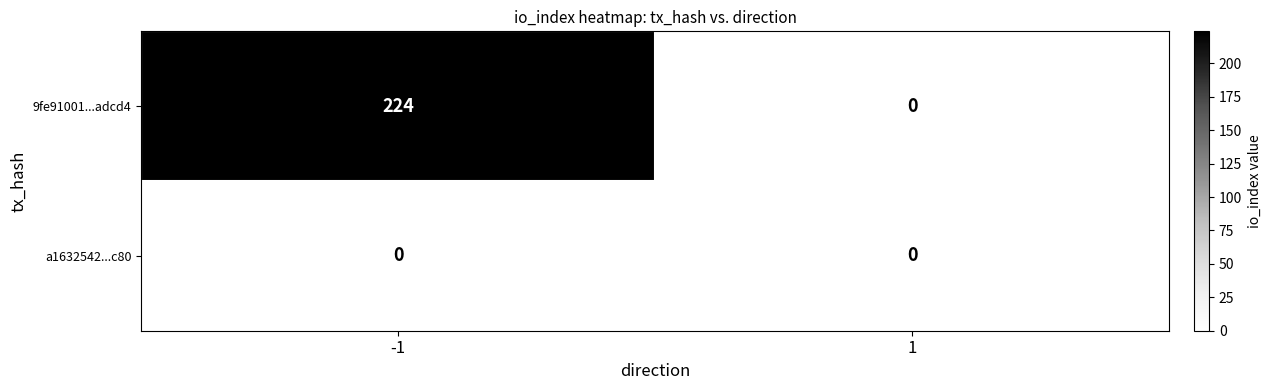

Rank the series by their maximum value, from lowest to highest.

a1632542...c80, 9fe91001...adcd4